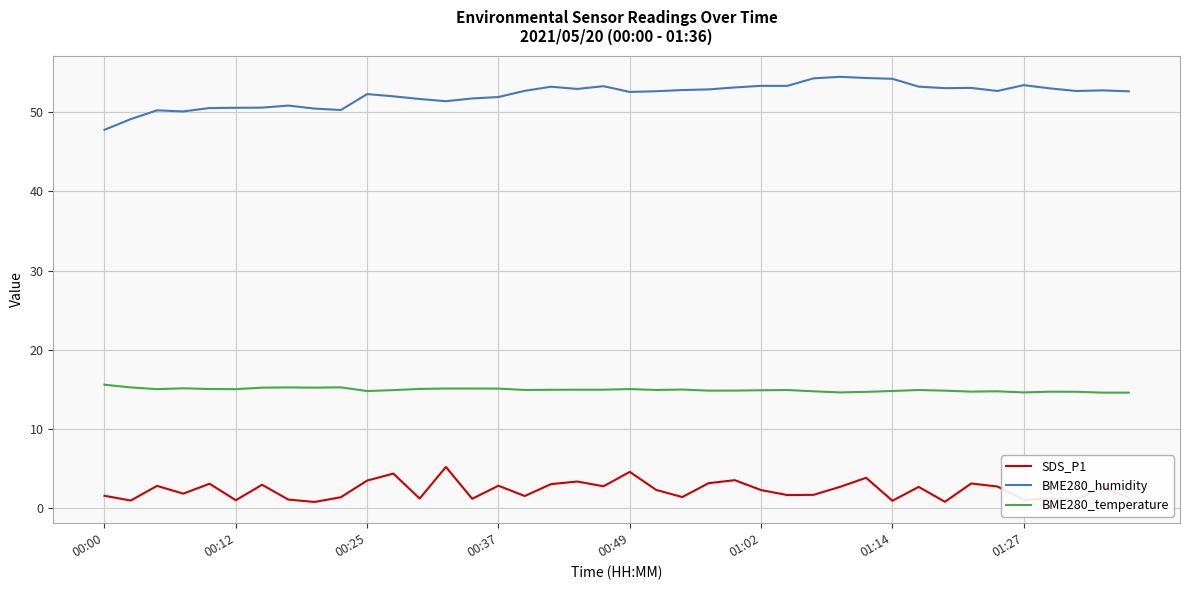

True or false: BME280_humidity and SDS_P1 cross at least once.

False